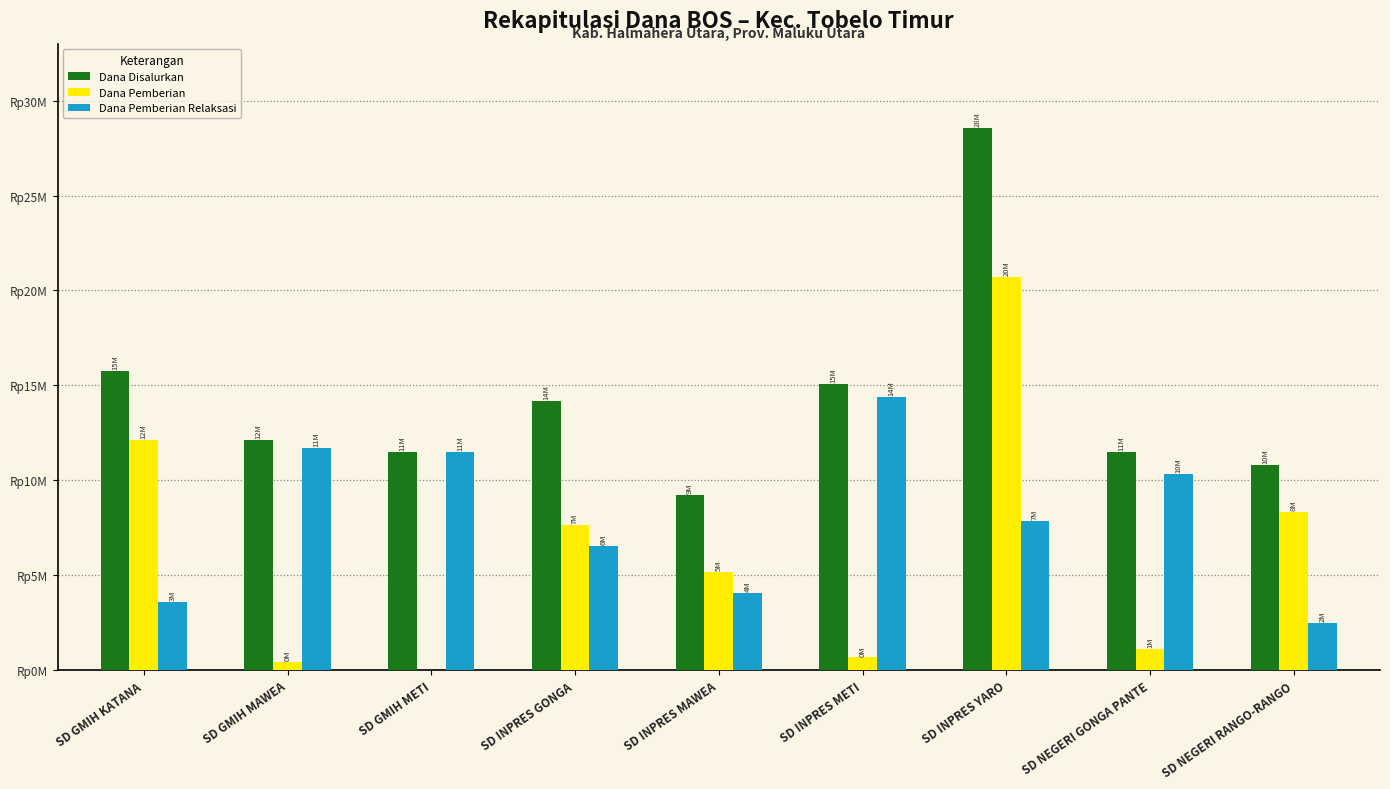

Are the bars horizontal?

No